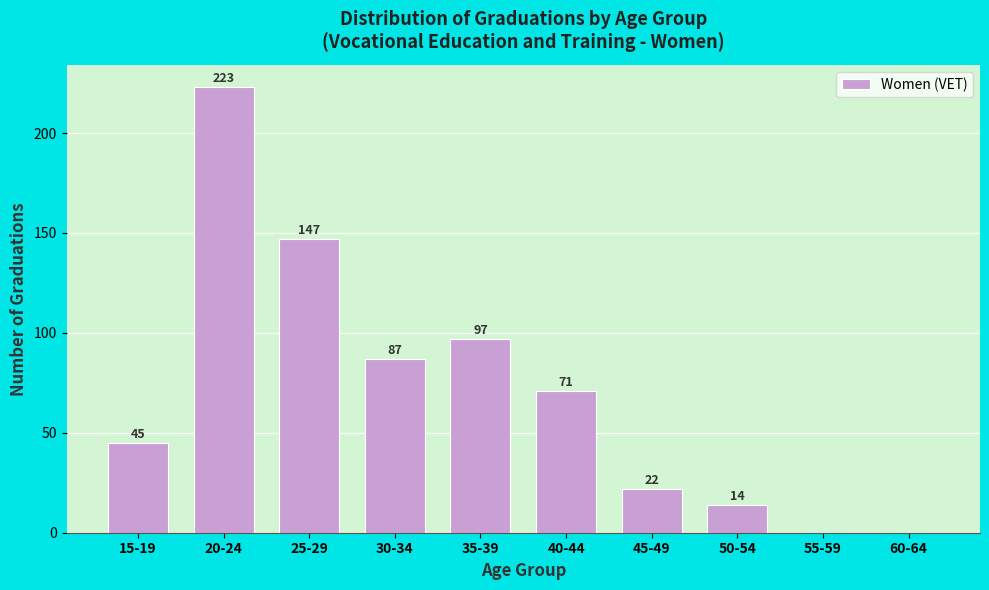

Reading right to left, what are all the values shown in this chart?

60-64=0	55-59=0	50-54=14	45-49=22	40-44=71	35-39=97	30-34=87	25-29=147	20-24=223	15-19=45